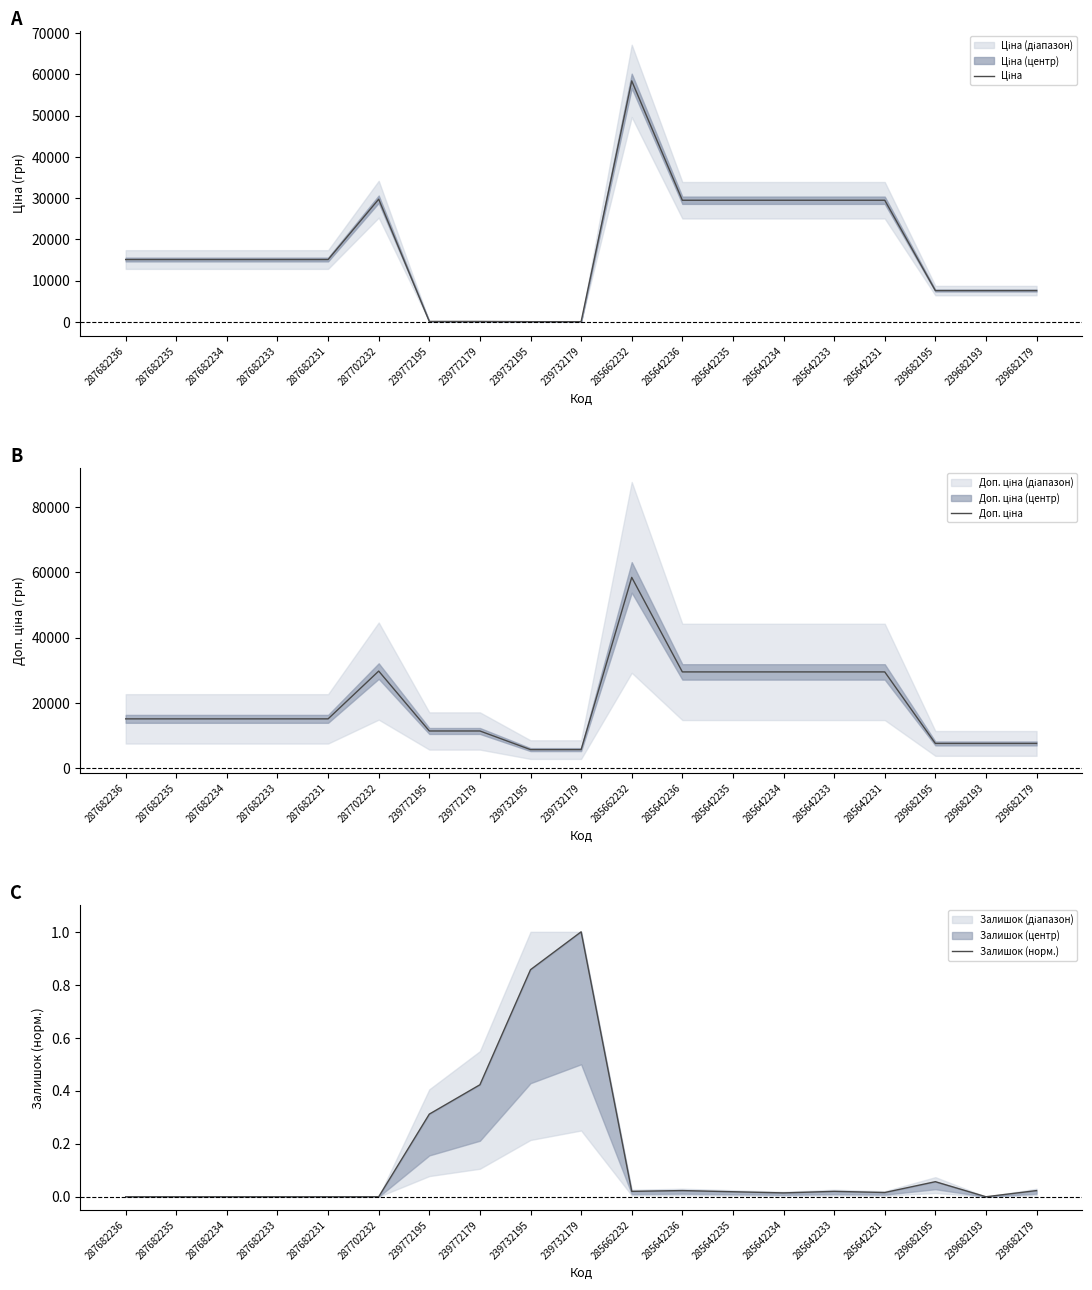

What is the total value across all series at 285642236?

58983.0